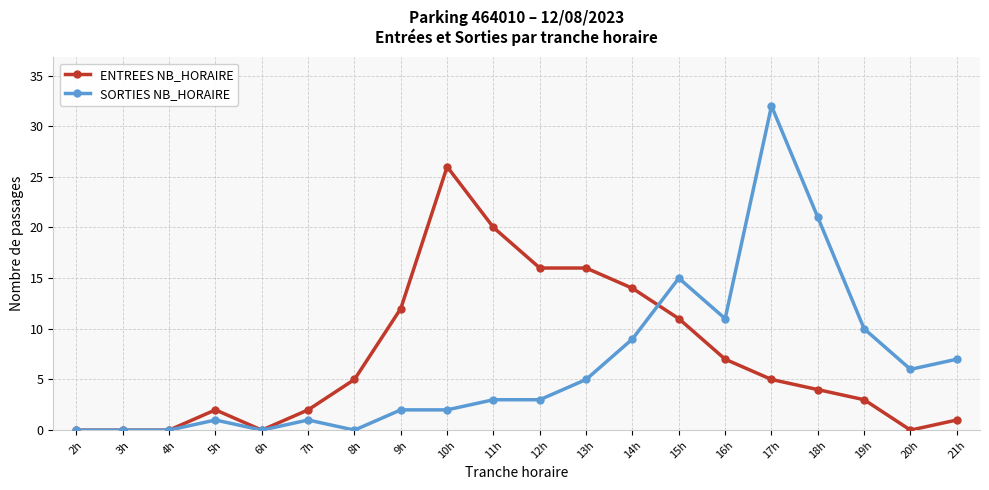

Is it true that ENTREES NB_HORAIRE equals 12 at 9h?

True